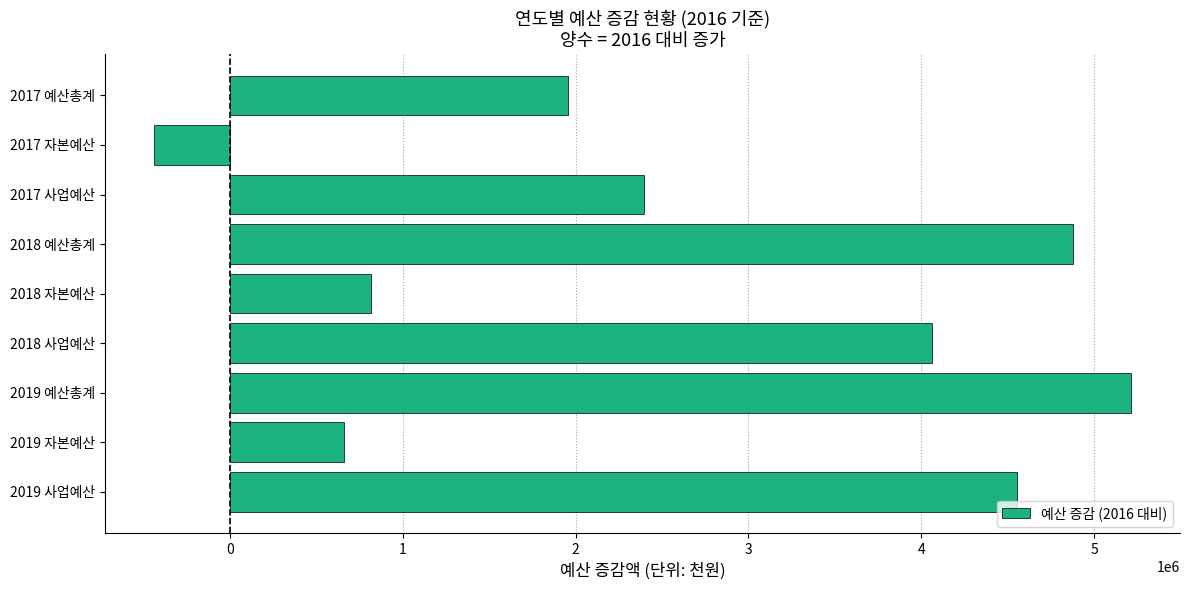

Does the chart contain stacked bars?

No